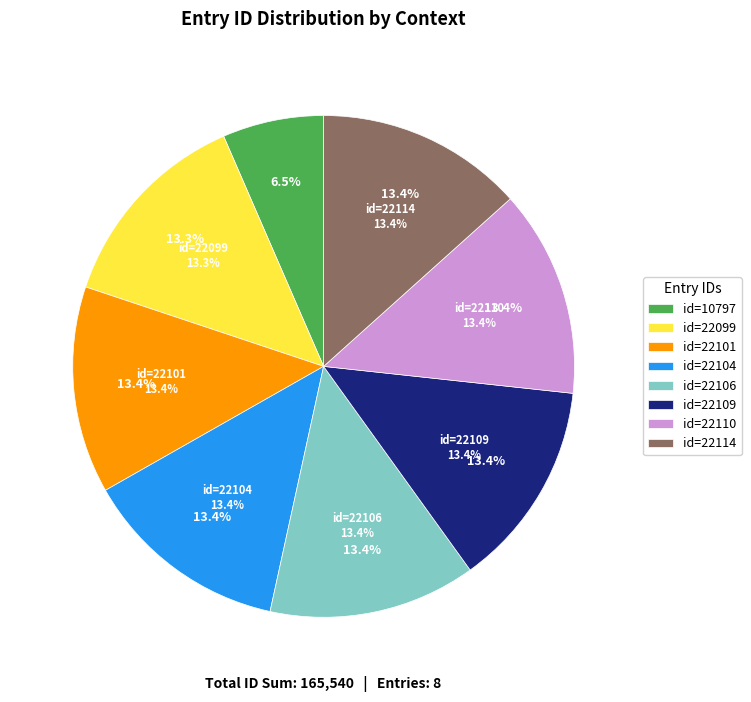

Does Book VII (2013-08-07 17:01) account for over 50% of the chart?

No